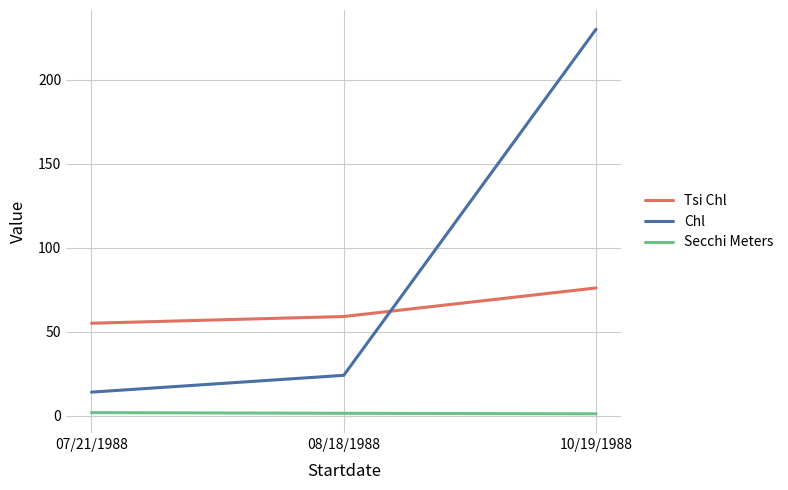

Does the chart display data point markers on the line(s)?

No